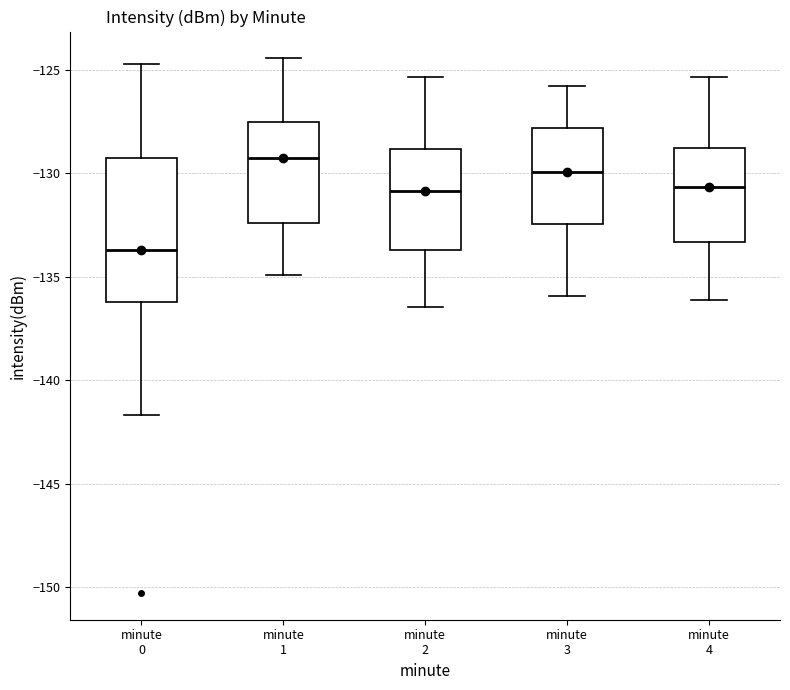

Reading left to right, transcribe this box plot: for each box, give where its median line is, the range the box spans, and where its two whiskers end, as read against the y-axis. The values are not printed on the chart, so give them approximately, as read against the axis.

minute 0: median -133.5, box -136.0 to -129.5, whiskers -141.5 to -124.5
minute 1: median -129.5, box -132.5 to -127.5, whiskers -135.0 to -124.5
minute 2: median -131.0, box -133.5 to -129.0, whiskers -136.5 to -125.5
minute 3: median -130.0, box -132.5 to -128.0, whiskers -136.0 to -126.0
minute 4: median -130.5, box -133.5 to -129.0, whiskers -136.0 to -125.5